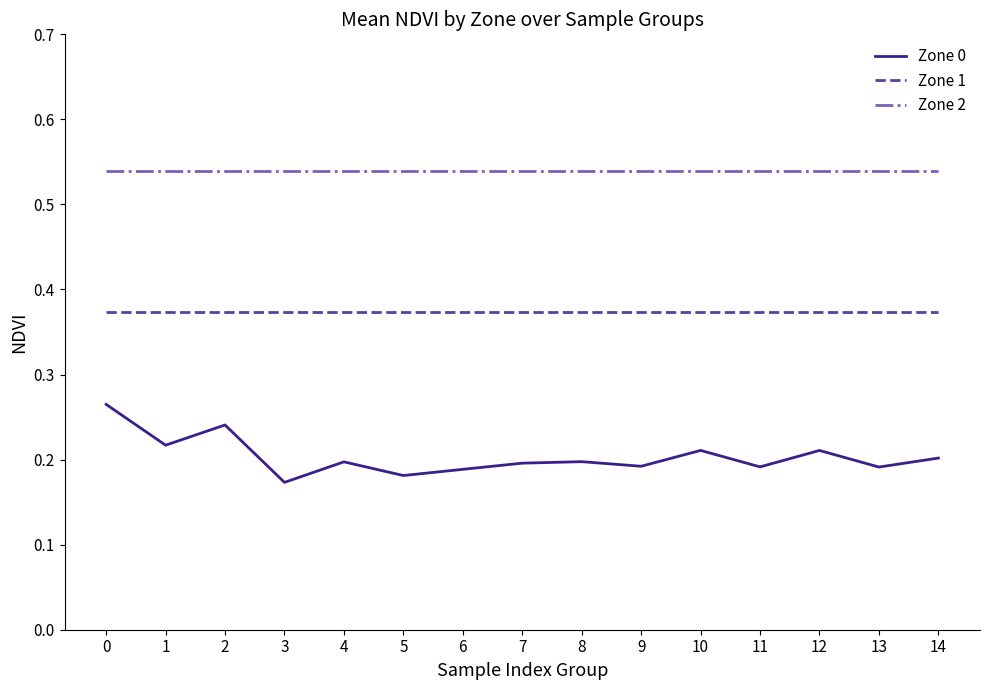

True or false: Zone 2 and Zone 0 intersect in this chart.

False